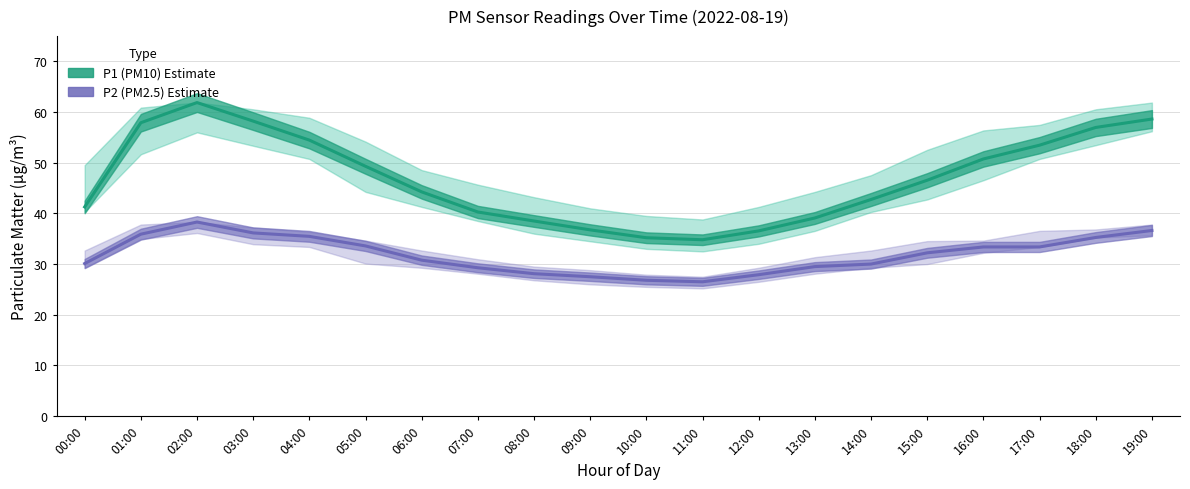

What is the minimum value shown in the chart?

26.5